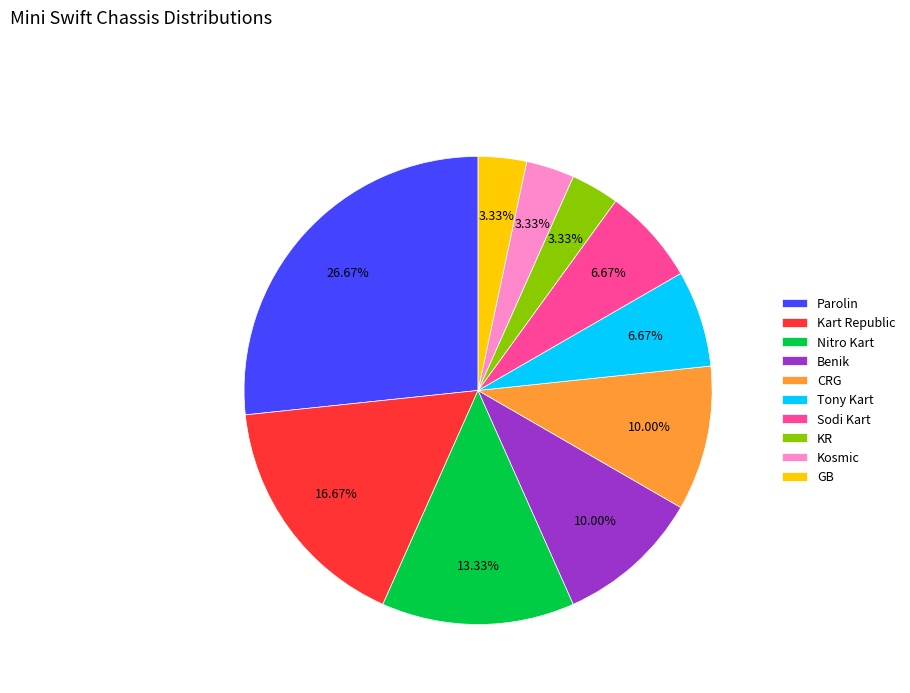

Is there any slice that represents more than half of the pie?

No